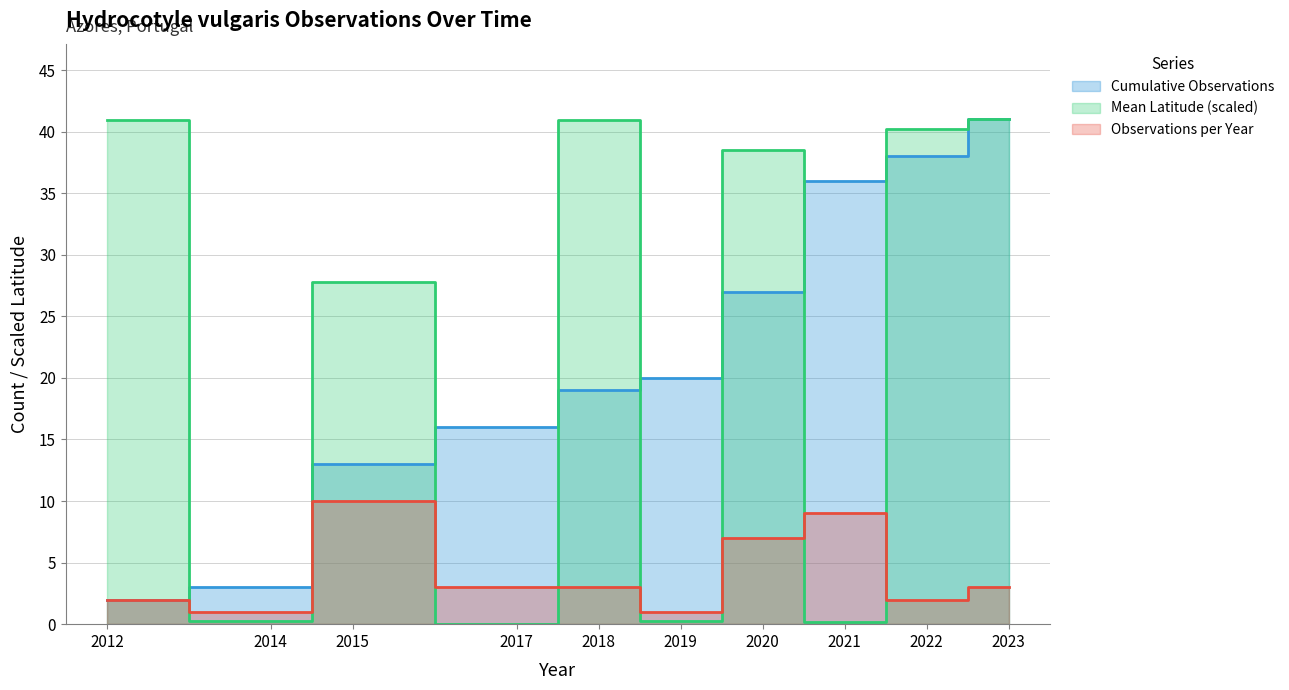

Read the Mean Latitude (scaled) value at 2014.

0.3